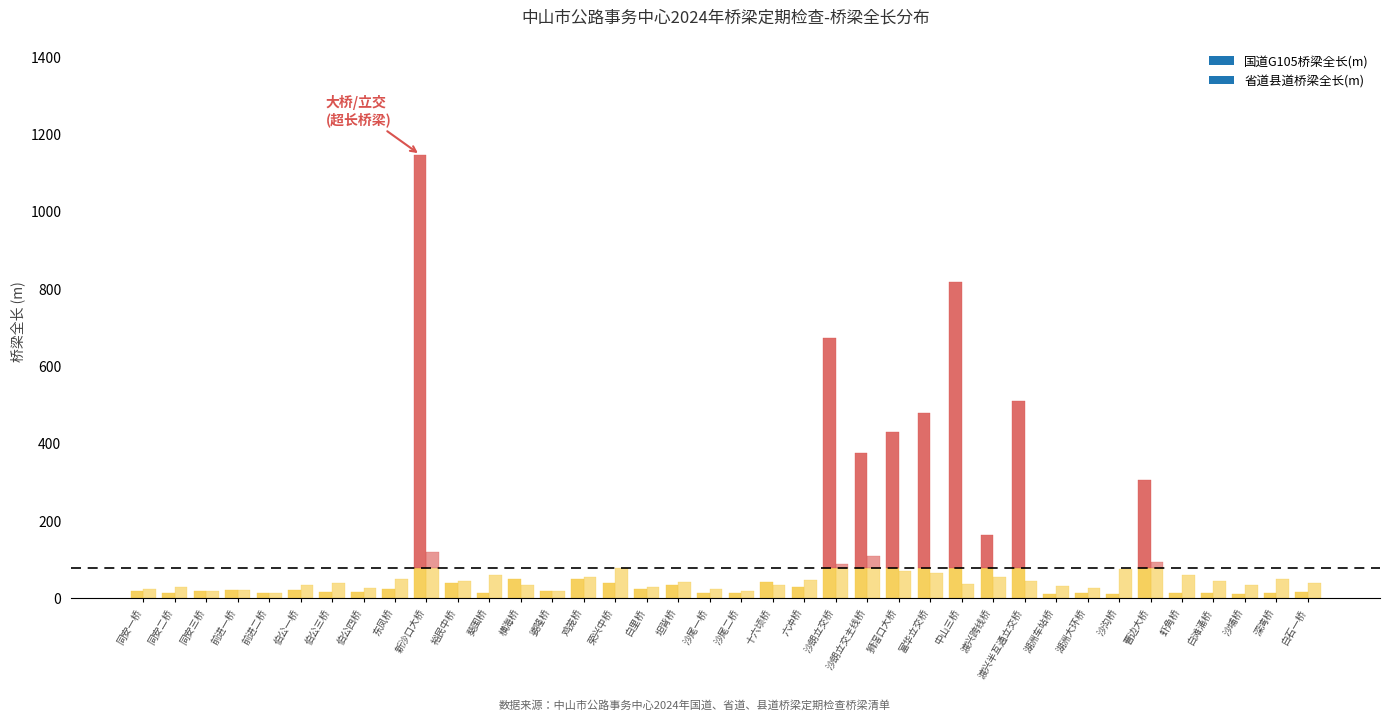

Rank the series at 曹边大桥 from highest to lowest value.

国道G105桥梁全长(m), 省道县道桥梁全长(m)